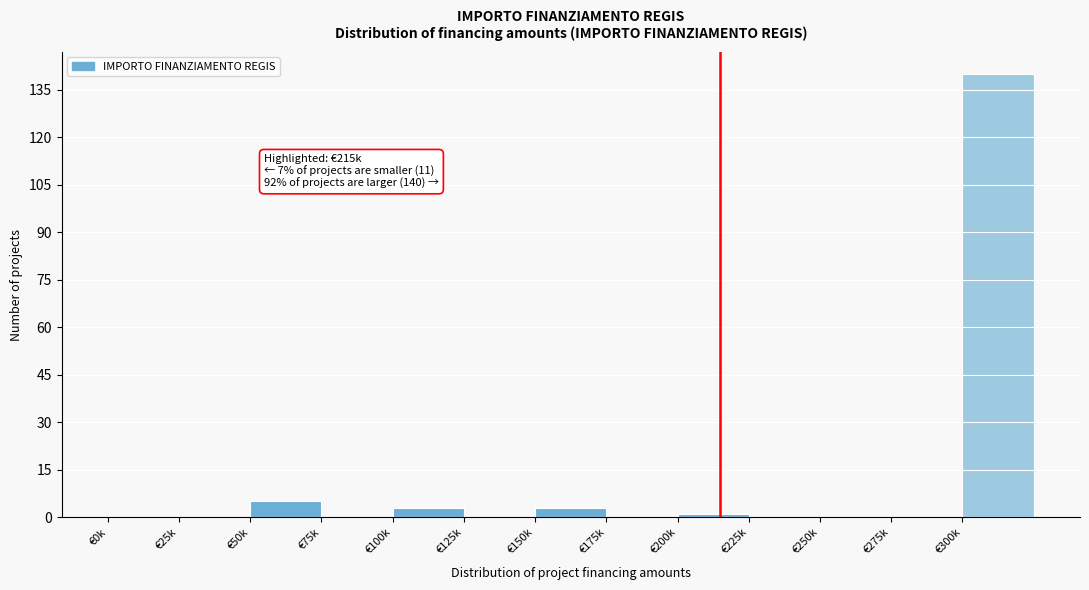

Reading left to right, list all the values displayed in this chart.

€0k=0	€25k=0	€50k=5	€75k=0	€100k=3	€125k=0	€150k=3	€175k=0	€200k=1	€225k=0	€250k=0	€275k=0	€300k=140